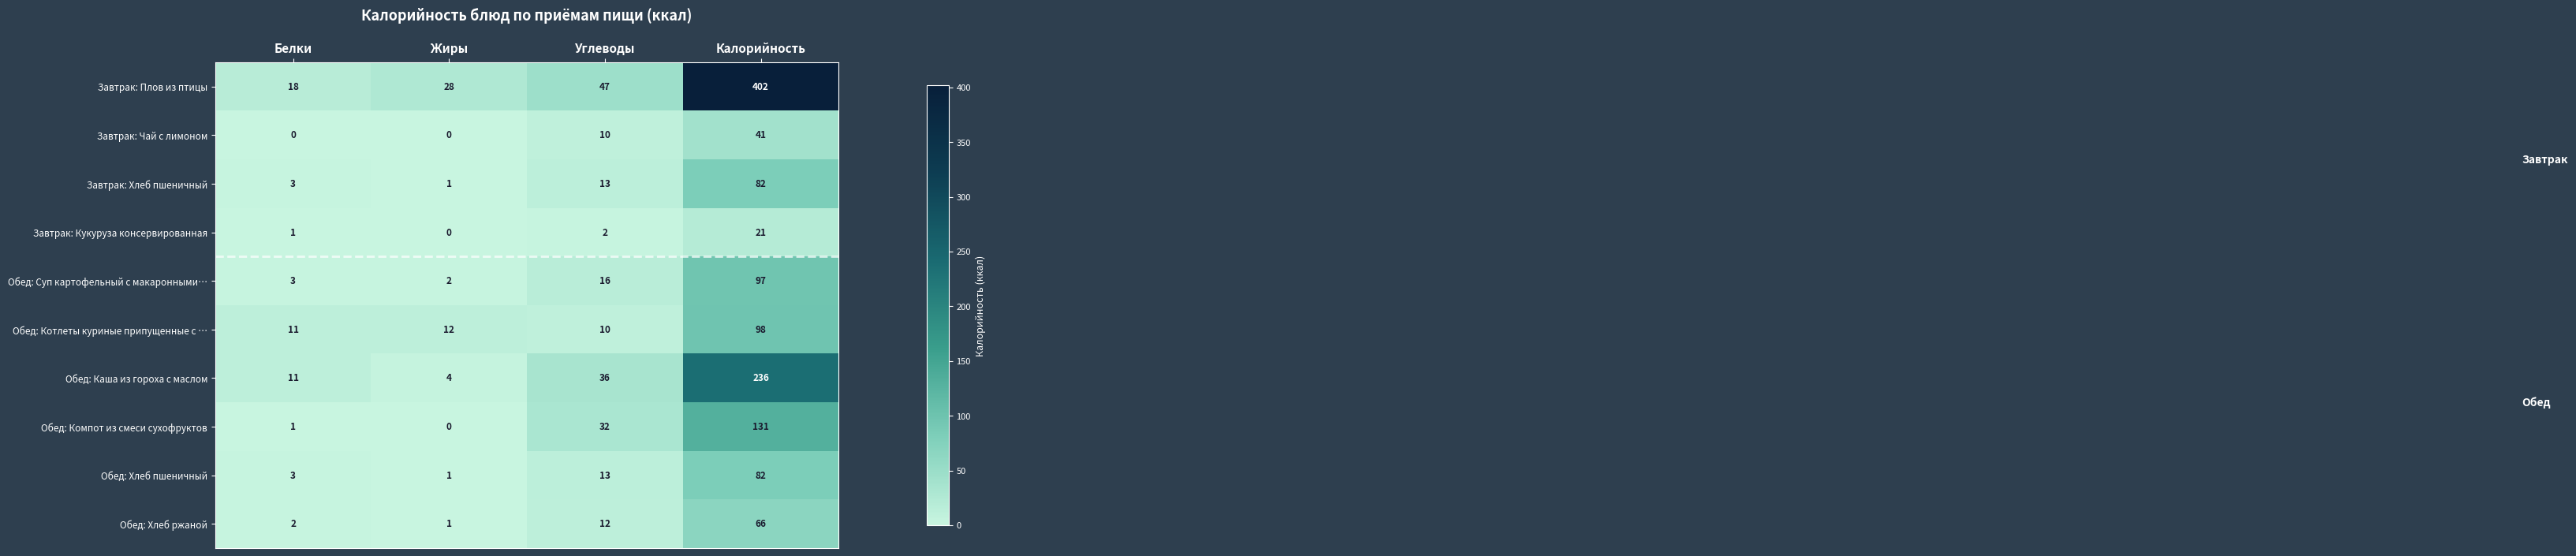

What is the difference between the highest and lowest values at Жиры?

28